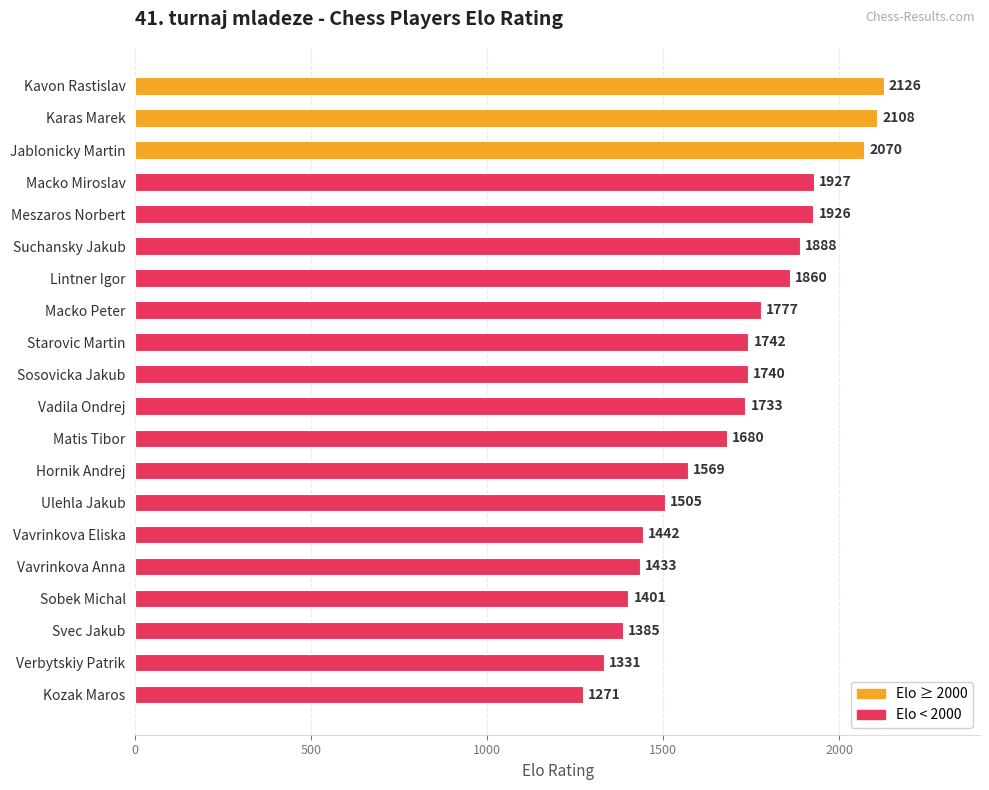

How many series are shown in this chart?

1